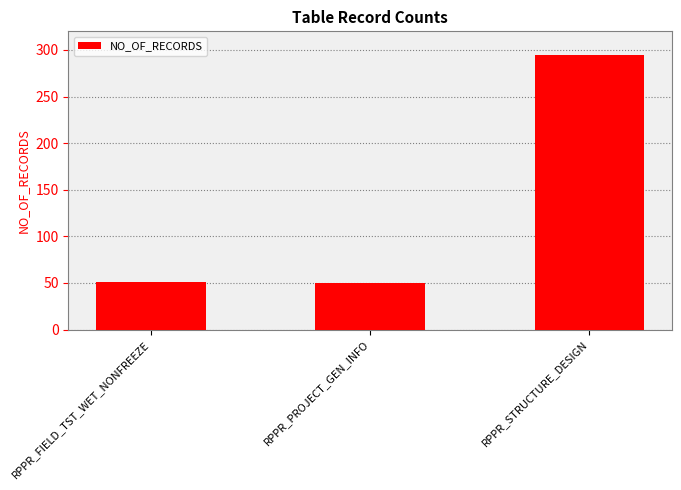

Between RPPR_STRUCTURE_DESIGN and RPPR_PROJECT_GEN_INFO, which is larger?

RPPR_STRUCTURE_DESIGN